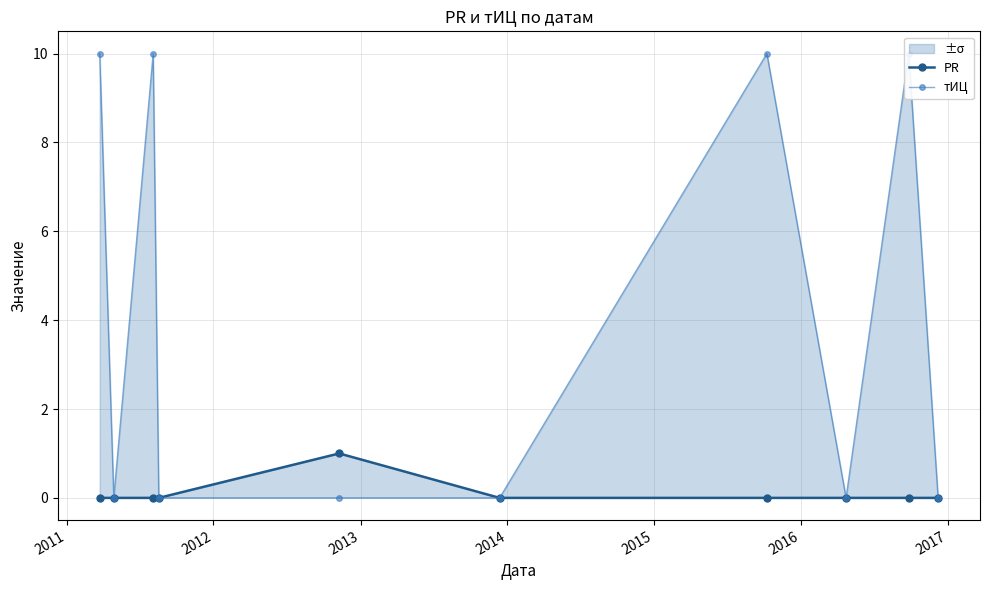

How many positive values does the PR series have?

1